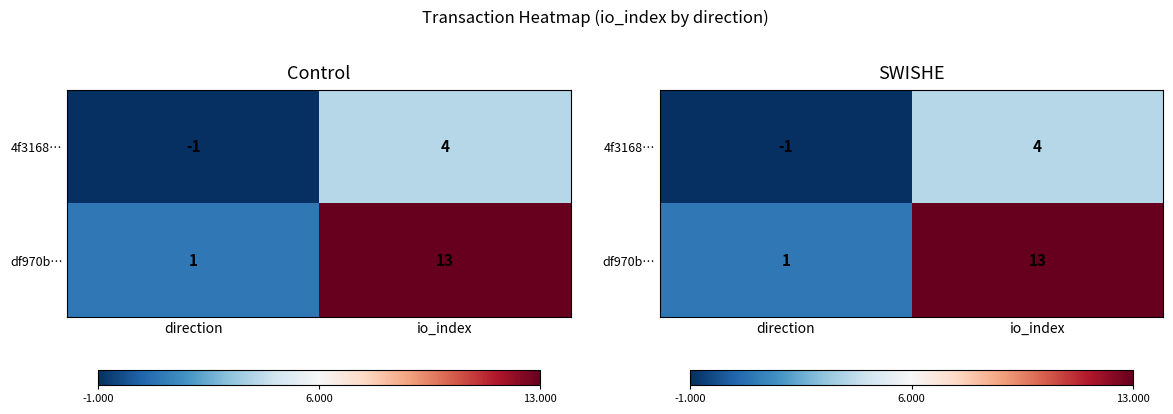

What is the lowest value of the df970b… series?

1